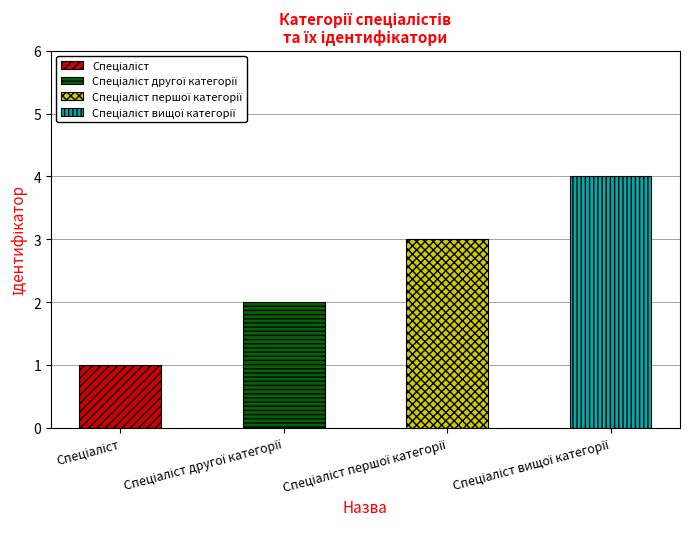

How many bars are there in total?

4